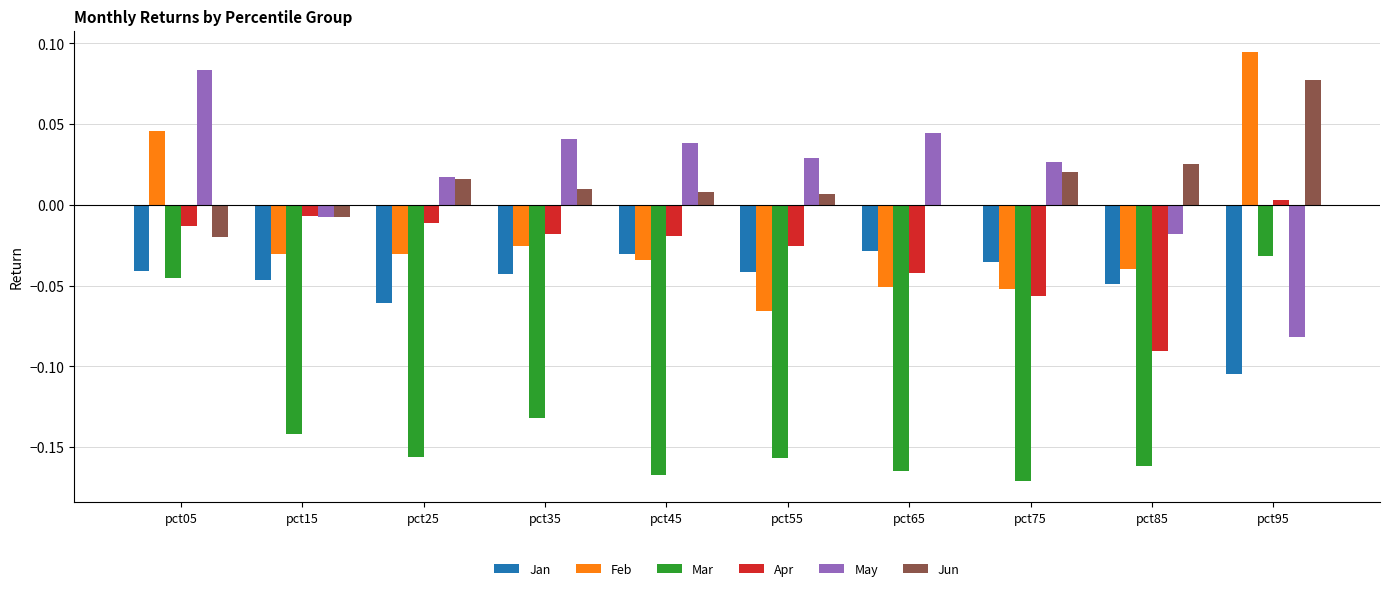

Reading left to right, transcribe all the data shown in this chart.

Jan: 0.0	0.0	0.0	0.0	0.0	0.0	0.0	0.0	0.0	0.0
Feb: 0.0	0.0	0.0	0.0	0.0	0.0	0.0	0.0	0.0	0.1
Mar: 0.0	0.0	0.0	0.0	0.0	0.0	0.0	0.0	0.0	0.0
Apr: 0.0	0.0	0.0	0.0	0.0	0.0	0.0	0.0	0.0	0.0
May: 0.1	0.0	0.0	0.0	0.0	0.0	0.0	0.0	0.0	0.0
Jun: 0.0	0.0	0.0	0.0	0.0	0.0	0.0	0.0	0.0	0.1